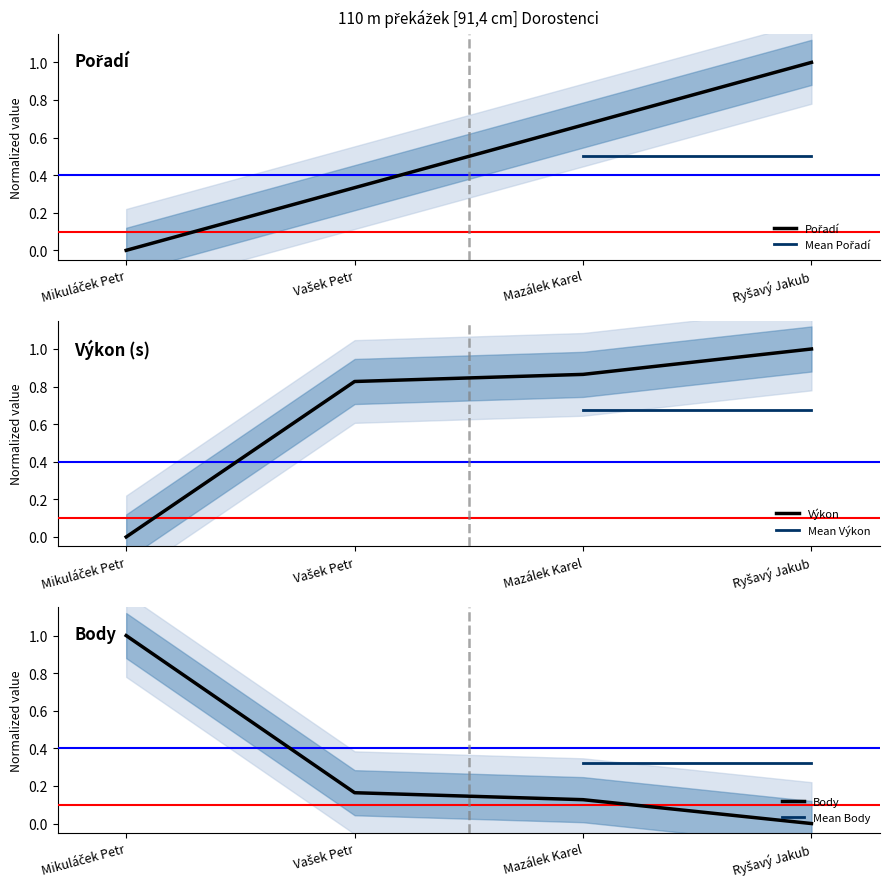

The value of Body at Ryšavý Jakub is 0.0. True or false?

True